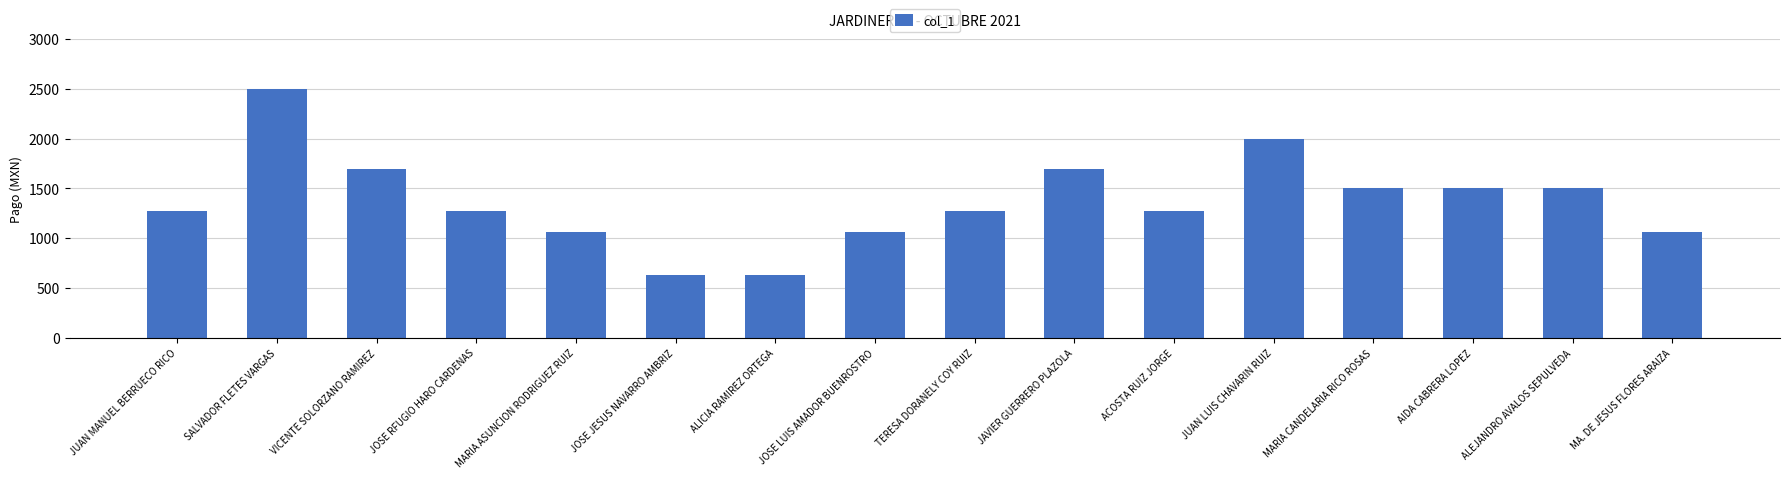

What value does the data have at ALICIA RAMIREZ ORTEGA?

636